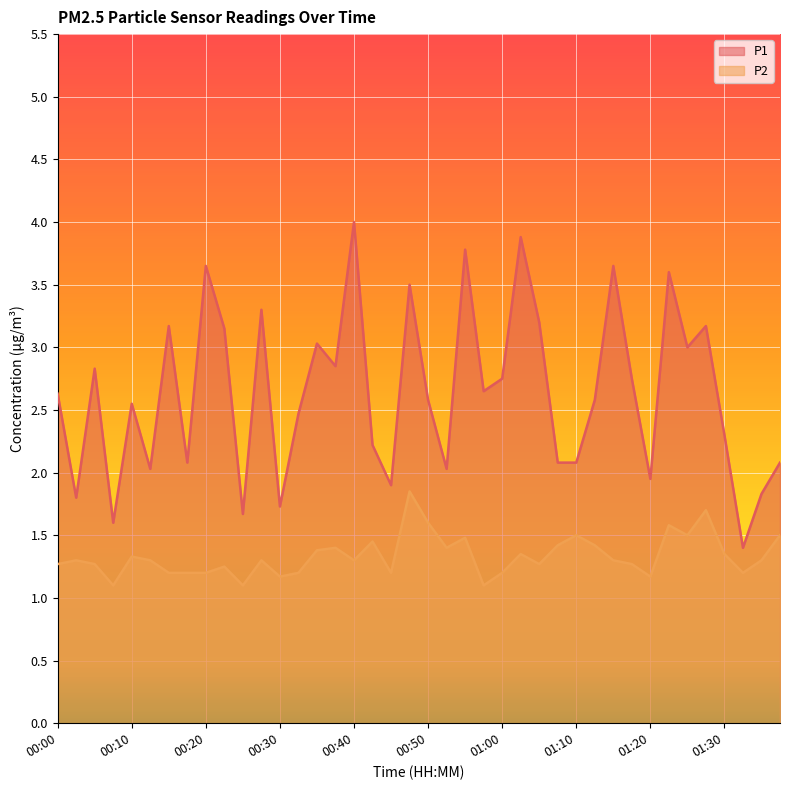

Reading left to right, list all the values displayed in this chart.

P1: 2.6	1.8	2.8	1.6	2.5	2.0	3.2	2.1	3.6	3.1	1.7	3.3	1.7	2.5	3.0	2.9	4.0	2.2	1.9	3.5	2.6	2.0	3.8	2.6	2.8	3.9	3.2	2.1	2.1	2.6	3.6	2.8	1.9	3.6	3.0	3.2	2.3	1.4	1.8	2.1
P2: 1.3	1.3	1.3	1.1	1.3	1.3	1.2	1.2	1.2	1.2	1.1	1.3	1.2	1.2	1.4	1.4	1.3	1.4	1.2	1.9	1.6	1.4	1.5	1.1	1.2	1.4	1.3	1.4	1.5	1.4	1.3	1.3	1.2	1.6	1.5	1.7	1.4	1.2	1.3	1.5